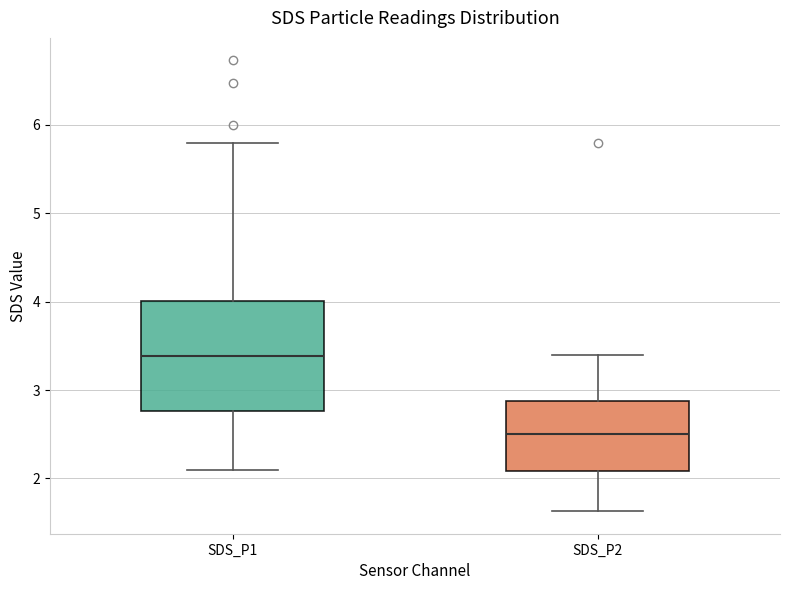

Which box's median line is the highest?

SDS_P1